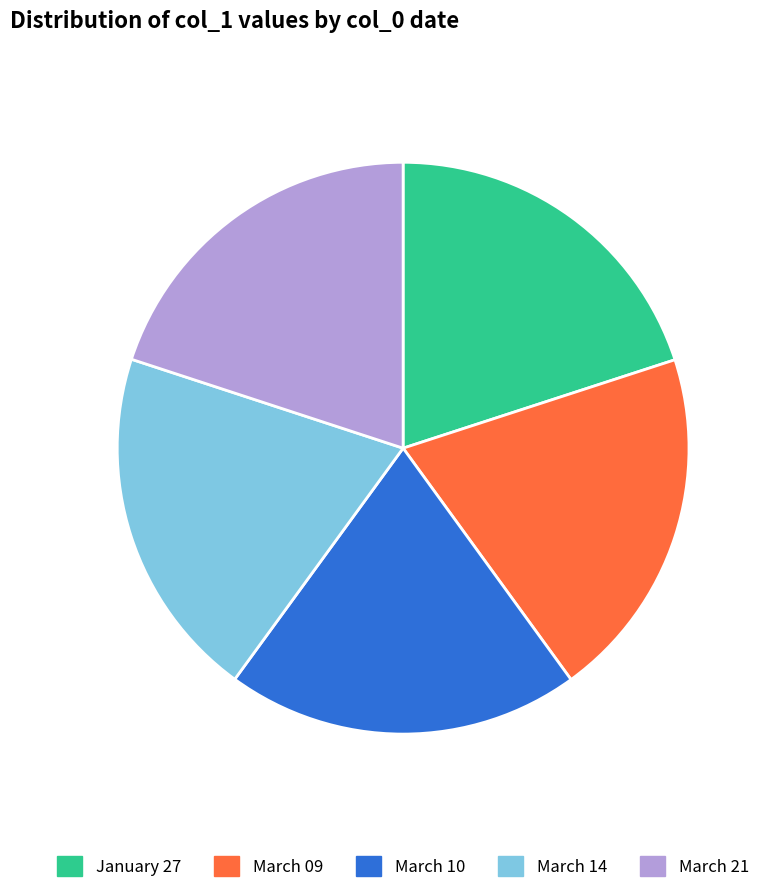

Combined, do March 14 and March 10 account for over 50%?

No